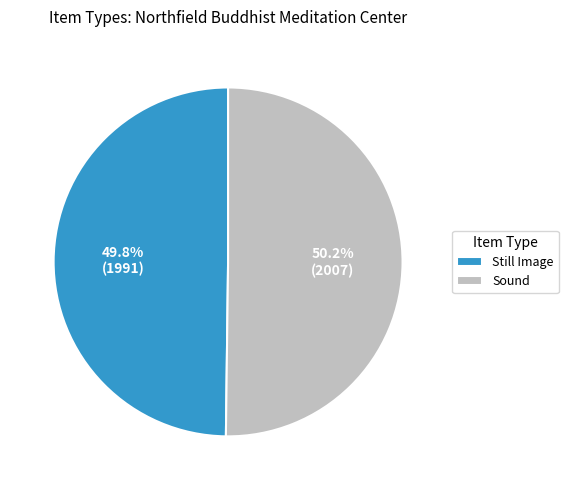

Is it true that Sound is 62% of the pie?

False